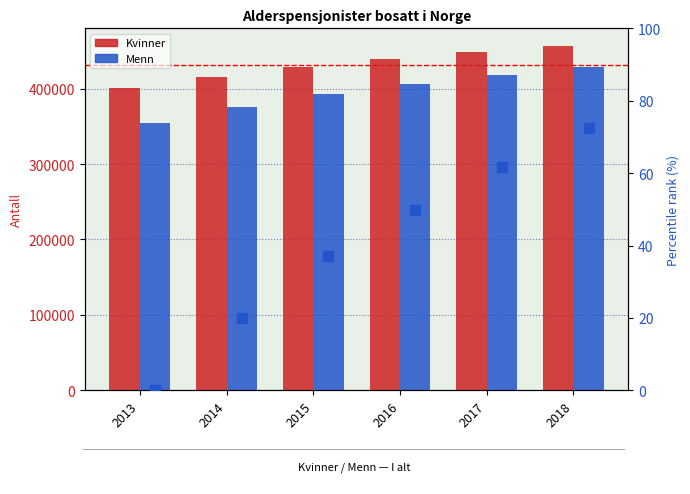

Reading right to left, list all the values displayed in this chart.

Kvinner: 457215	448789	439679	428556	415661	400355
Menn: 428905	417814	405872	392652	375275	354697